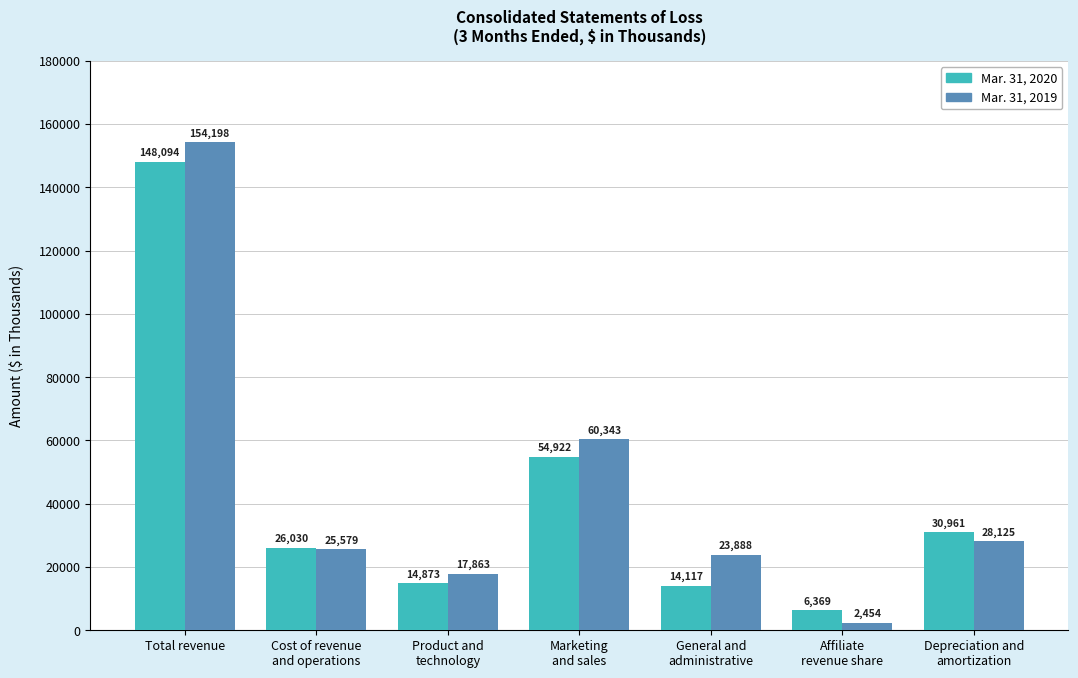

Reading left to right, transcribe all the data shown in this chart.

Mar. 31, 2020: 148094	26030	14873	54922	14117	6369	30961
Mar. 31, 2019: 154198	25579	17863	60343	23888	2454	28125